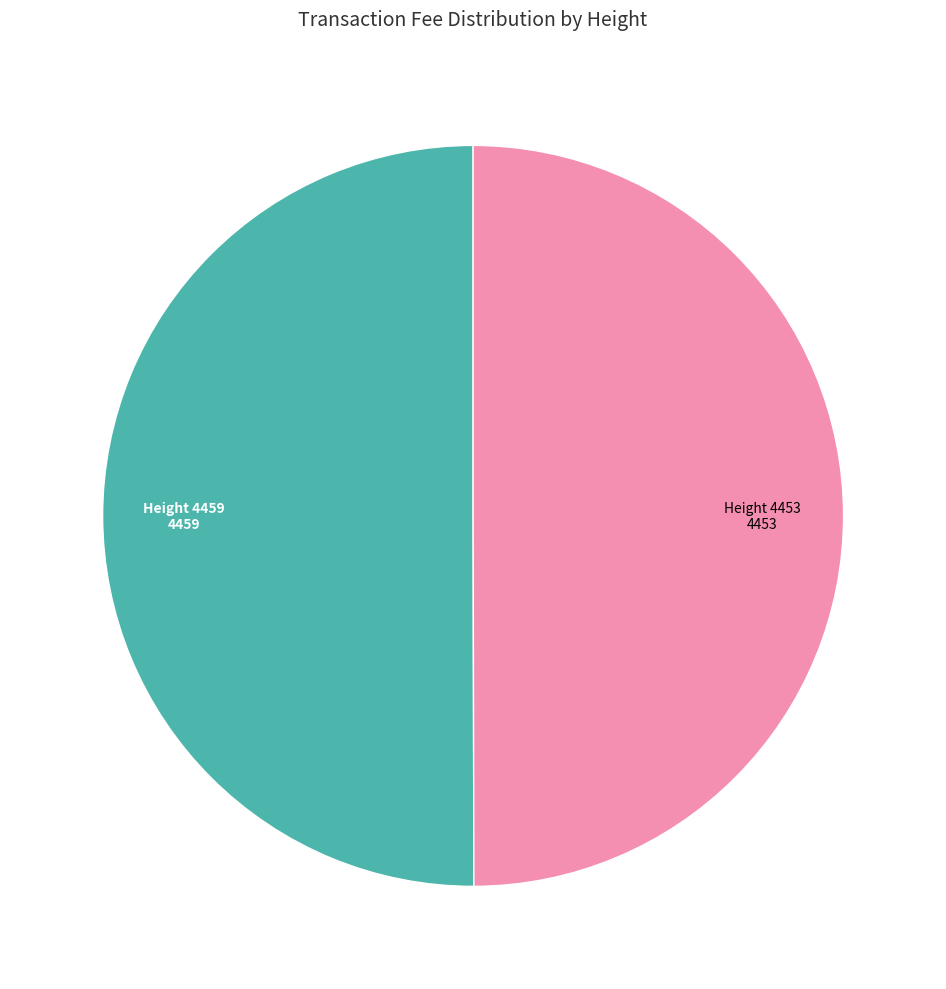

Count the number of slices in the pie.

2